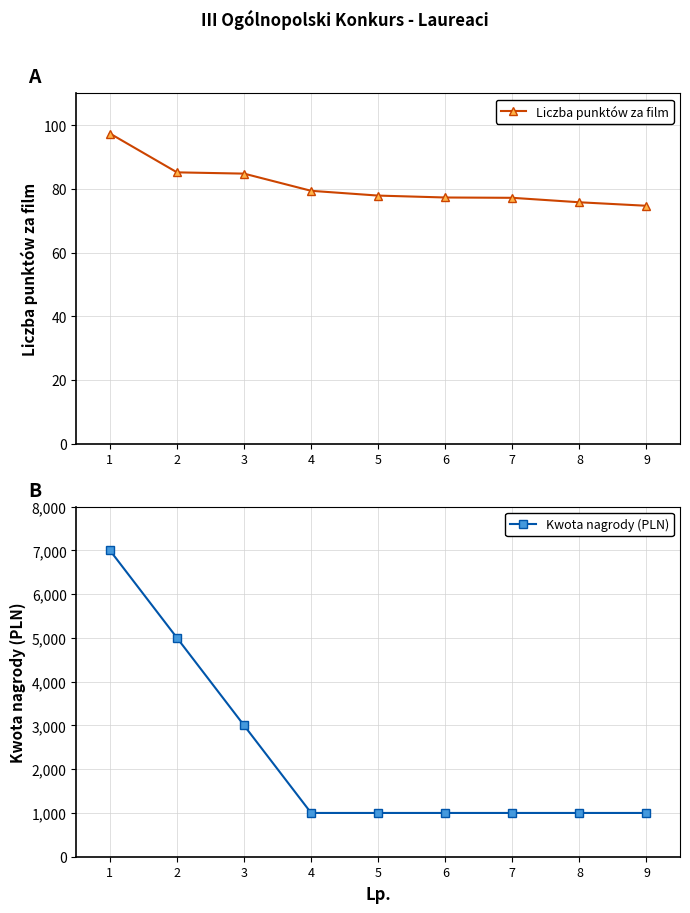

At which label does Liczba punktów za film first exceed 77?

1